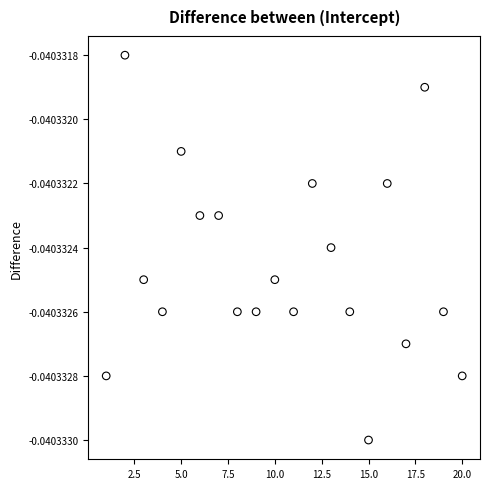

What is the range of X values (max minus min)?

19.0